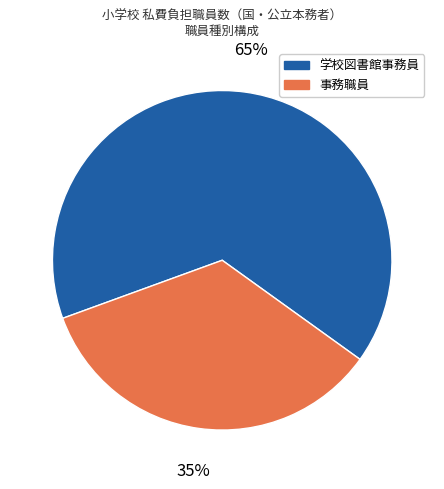

Is there a majority slice in this chart?

Yes